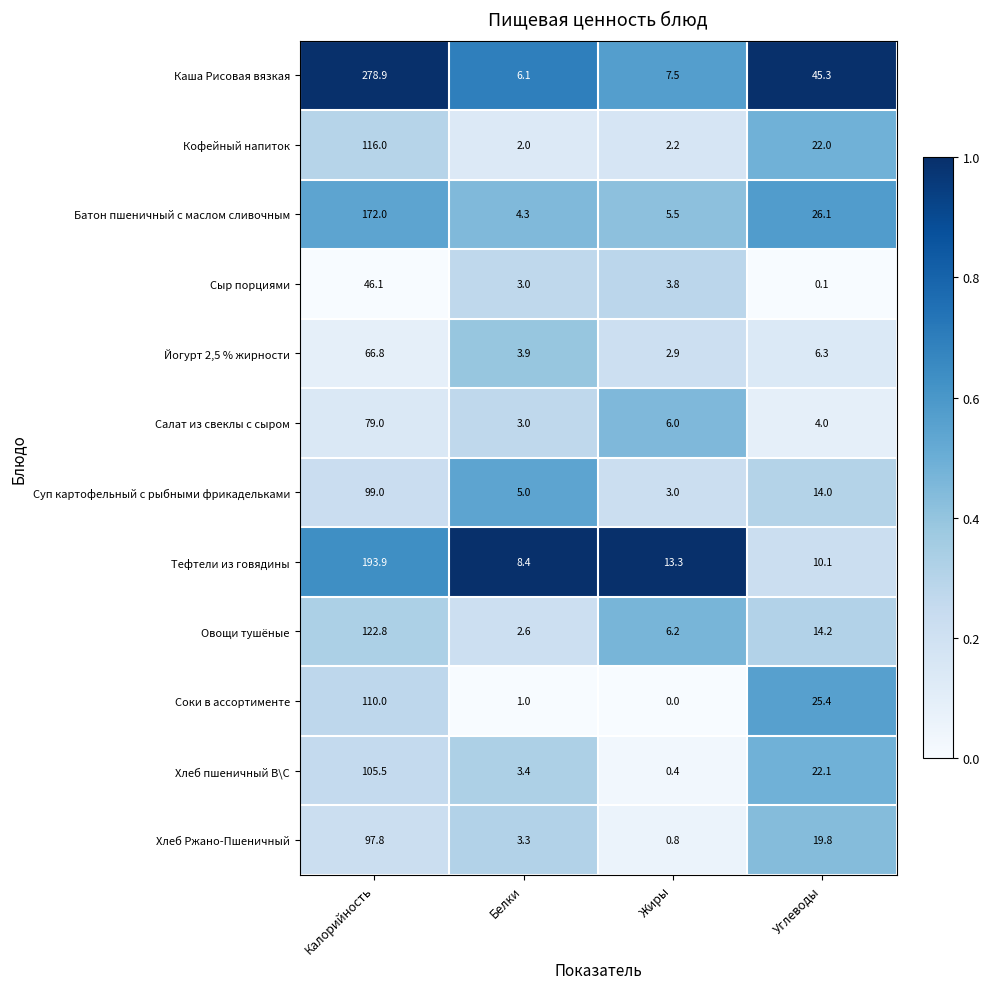

What is the difference between the highest and lowest values at Углеводы?

45.2